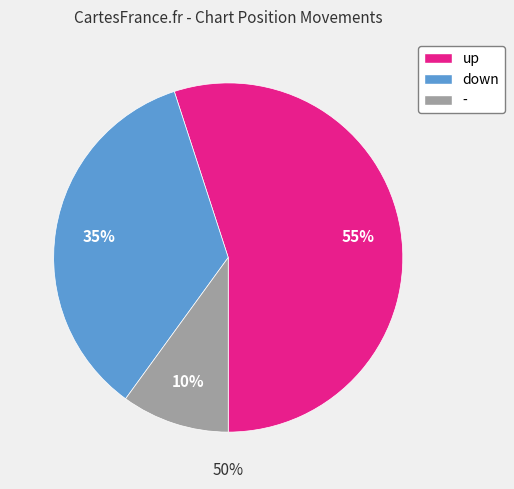

Which slice is the largest?

up